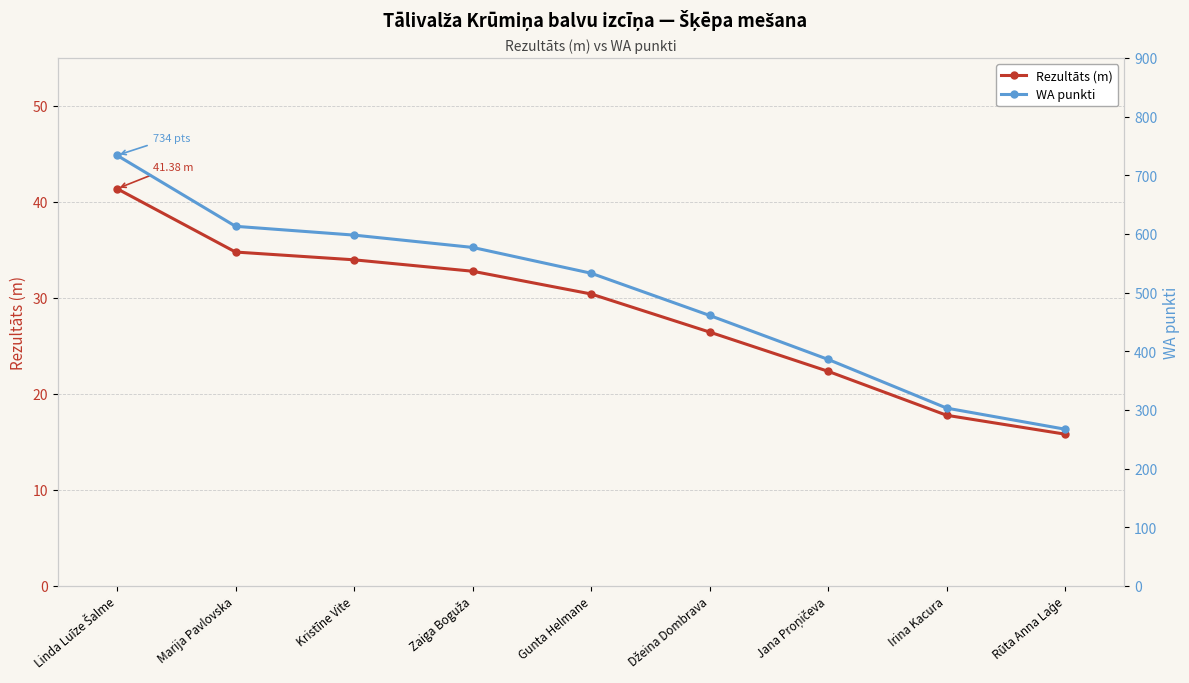

Reading left to right, transcribe all the data shown in this chart.

Rezultāts (m): Linda Luīze Šalme=41.4	Marija Pavlovska=34.8	Kristīne Vite=34.0	Zaiga Boguža=32.8	Gunta Helmane=30.4	Džeina Dombrava=26.4	Jana Proņičeva=22.4	Irina Kacura=17.8	Rūta Anna Laģe=15.8
WA punkti: Linda Luīze Šalme=734.0	Marija Pavlovska=613.0	Kristīne Vite=598.0	Zaiga Boguža=577.0	Gunta Helmane=533.0	Džeina Dombrava=461.0	Jana Proņičeva=386.0	Irina Kacura=303.0	Rūta Anna Laģe=267.0